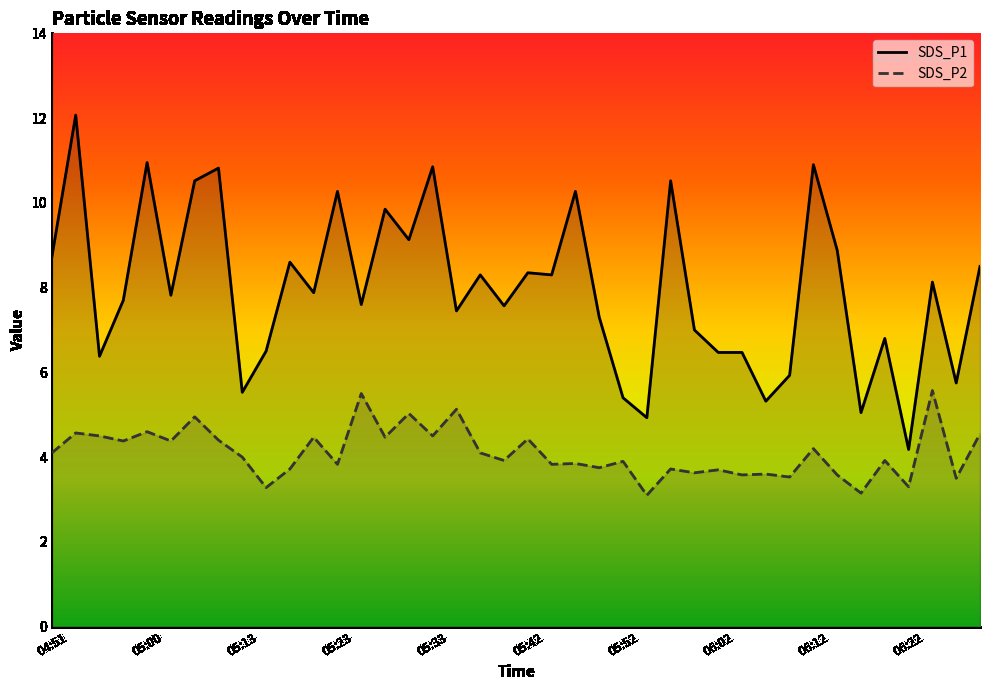

Where is SDS_P1 nearest to the value 8?

05:20